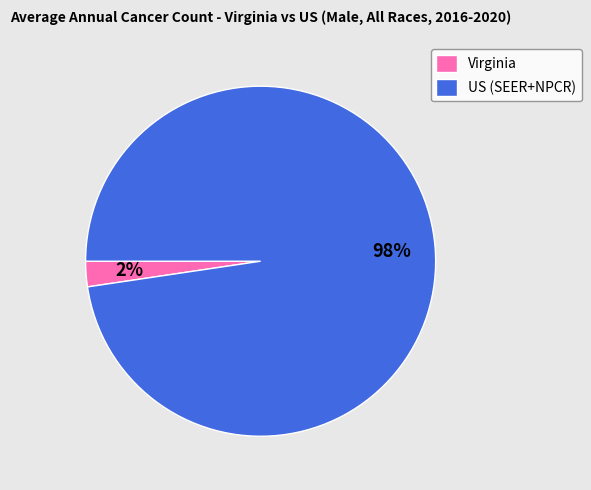

Is it true that US (SEER+NPCR) is 98% of the pie?

True